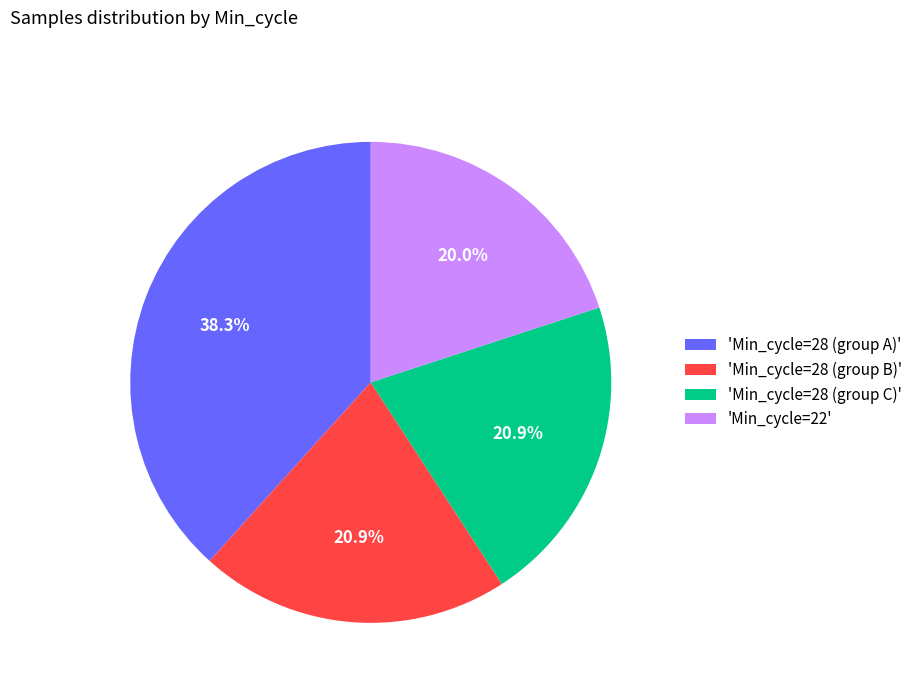

Which category has the smallest portion of the pie?

'Min_cycle=22'